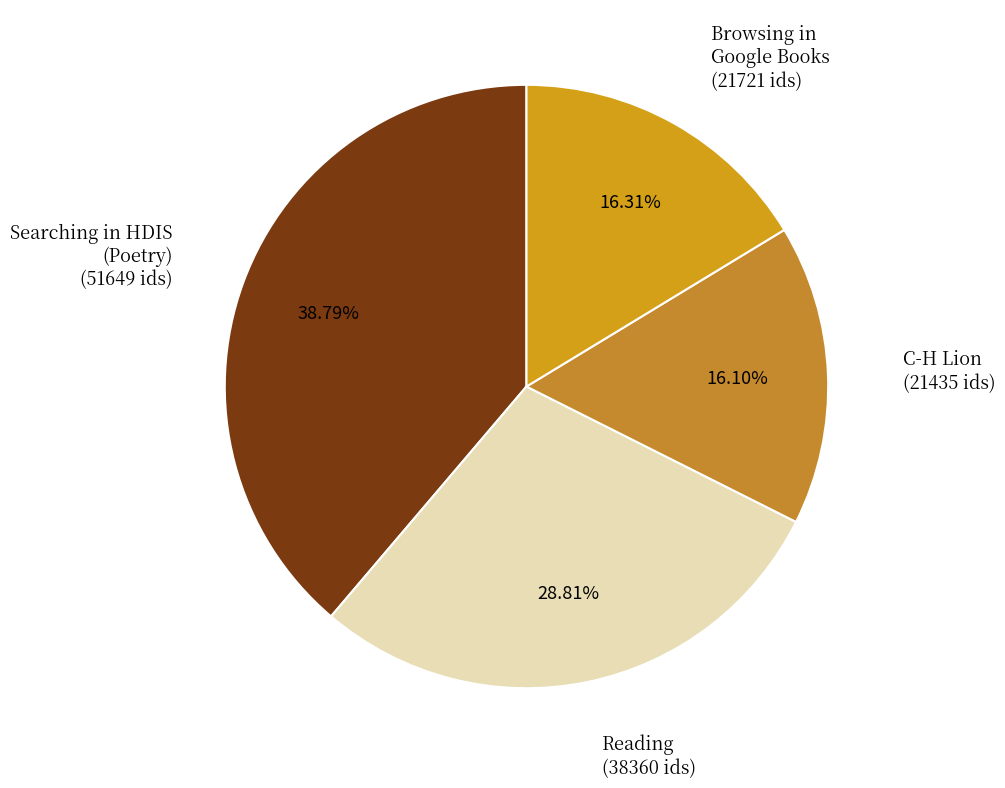

How many segments does this pie chart have?

4